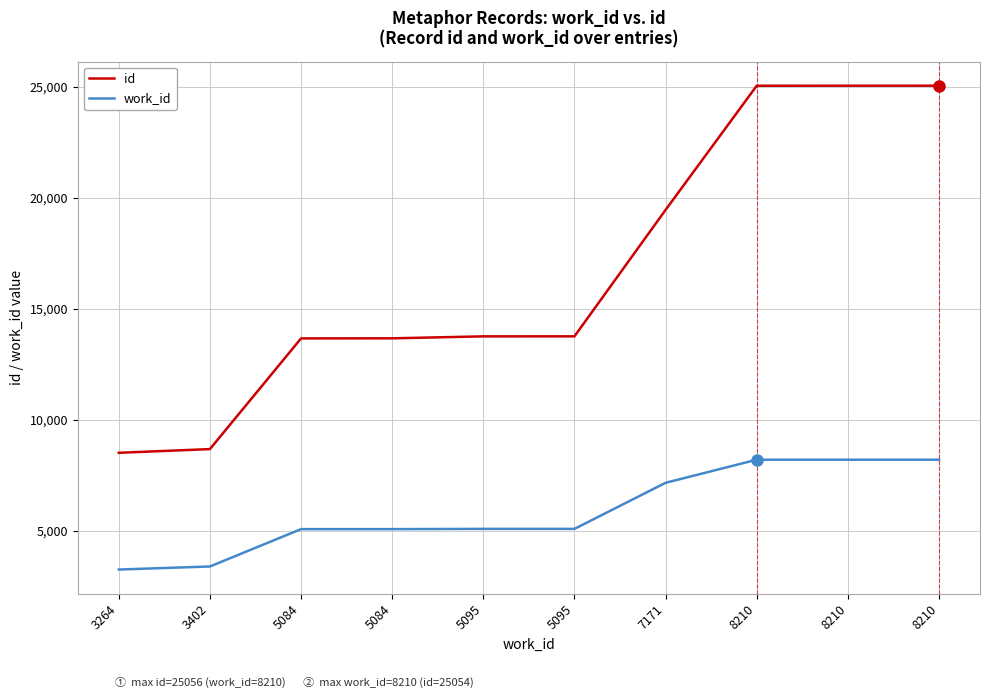

Does the chart have visible grid lines?

Yes